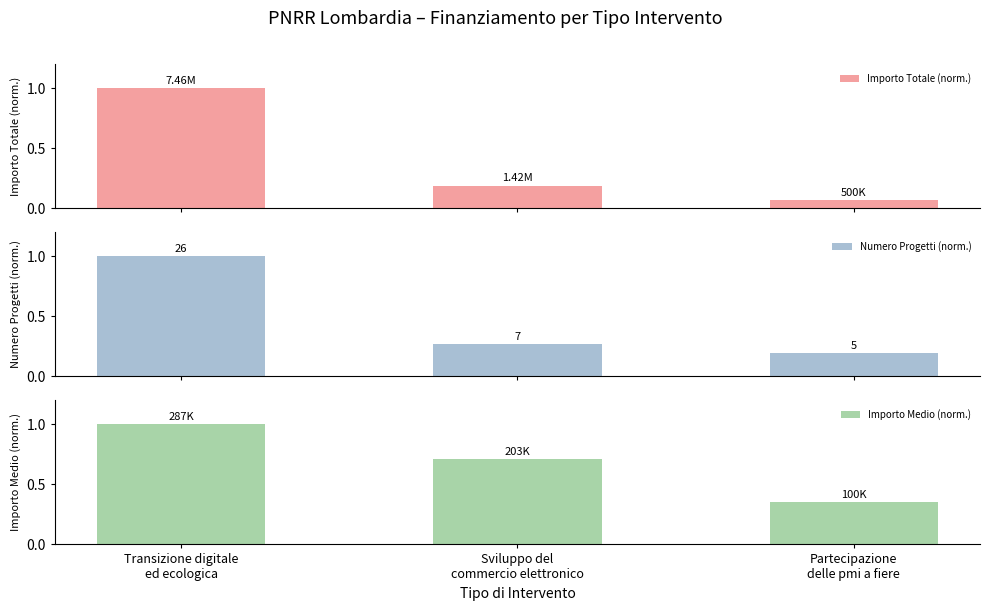

Is the value of Importo Totale (norm.) at Partecipazione
delle pmi a fiere greater than the value of Numero Progetti (norm.) at Transizione digitale
ed ecologica?

No